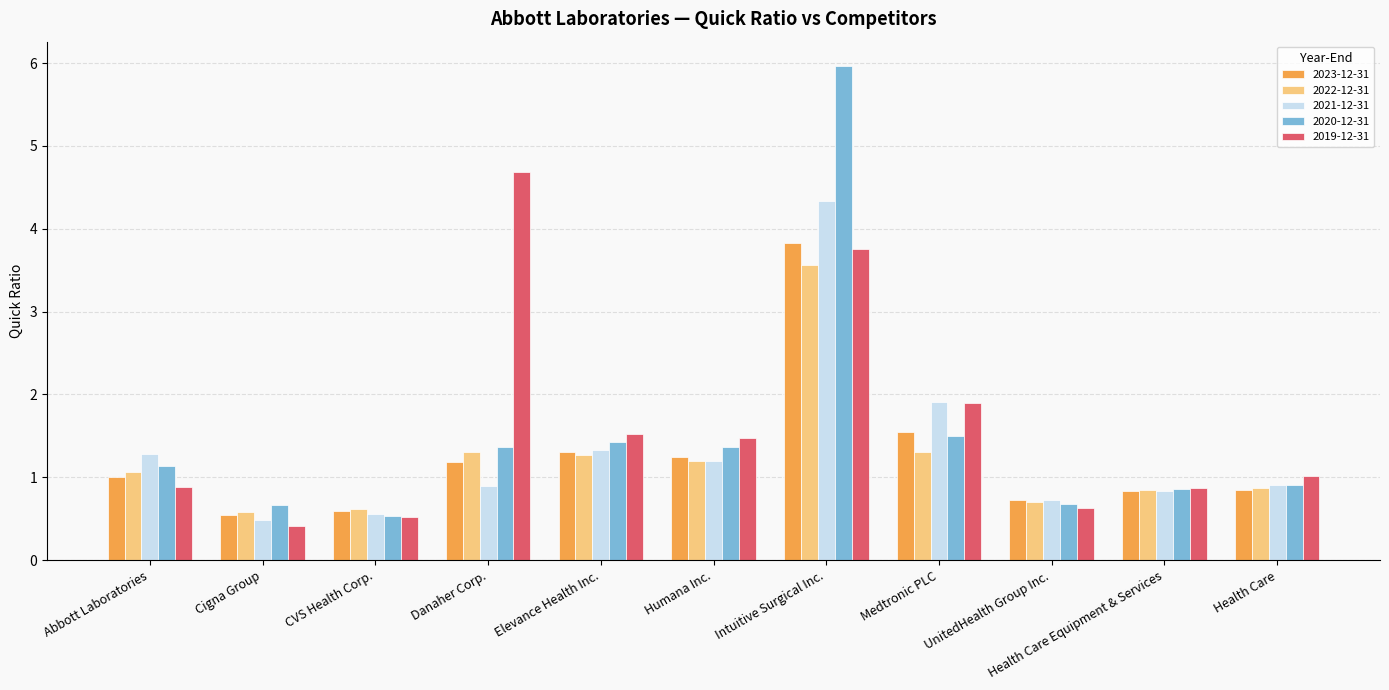

What is the difference between the maximum and minimum values in the 2023-12-31 series?

3.3